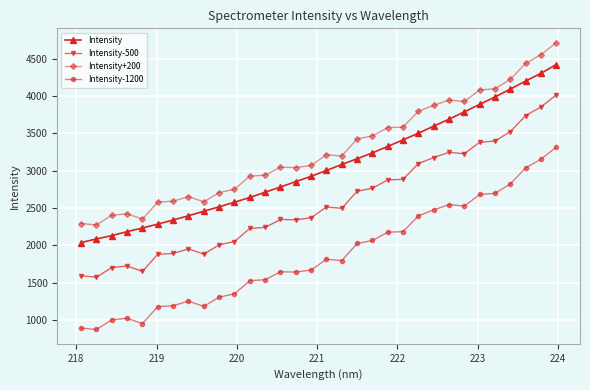

What is the difference between the maximum and minimum values in the Intensity+200 series?

2440.2